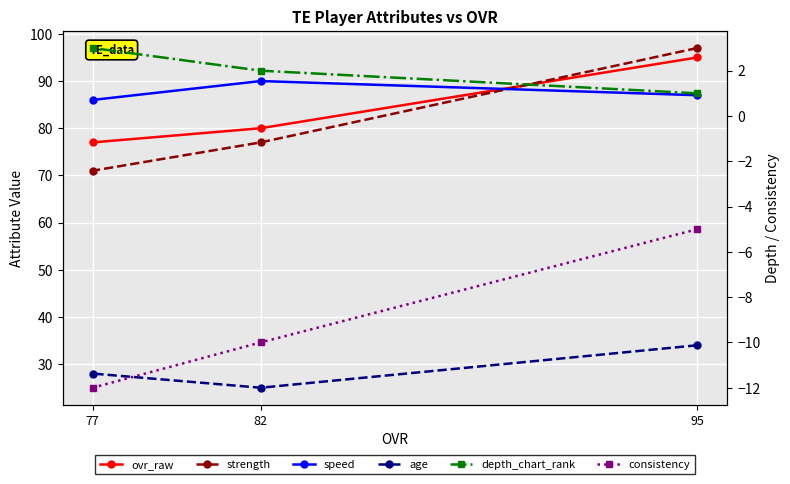

What is the sum of the consistency values at 82 and 95?

-15